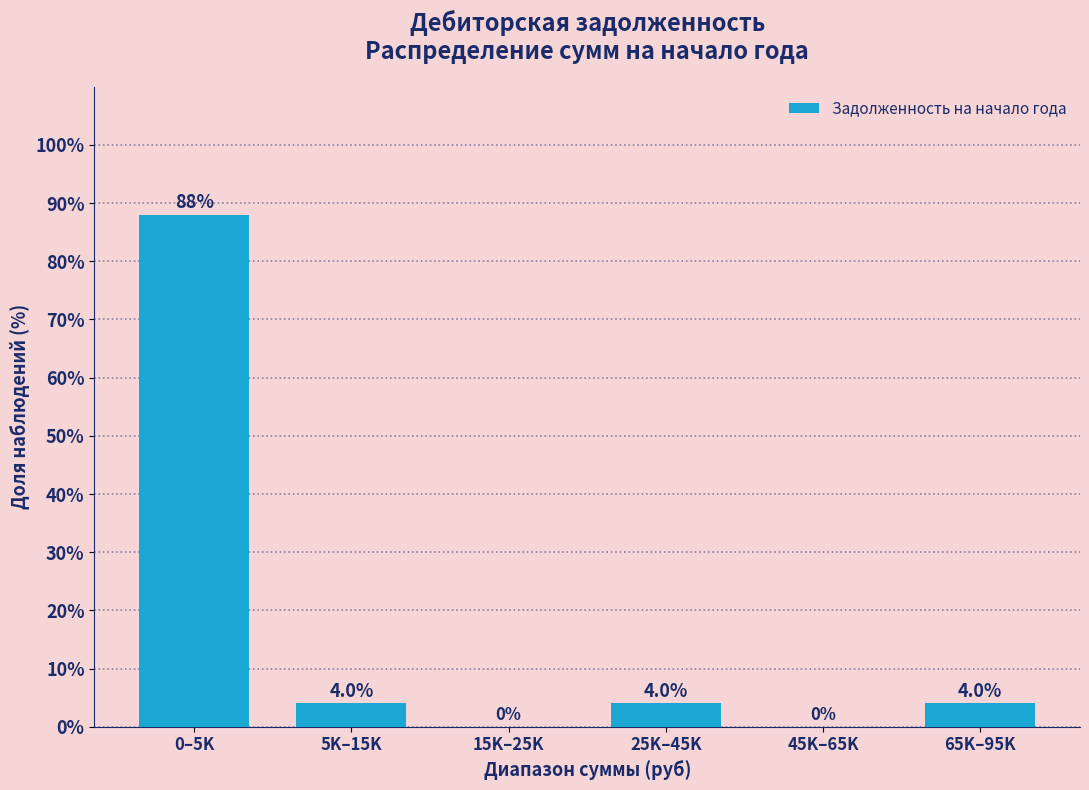

Reading left to right, extract all data points from this chart.

0–5K=88	5K–15K=4	15K–25K=0	25K–45K=4	45K–65K=0	65K–95K=4